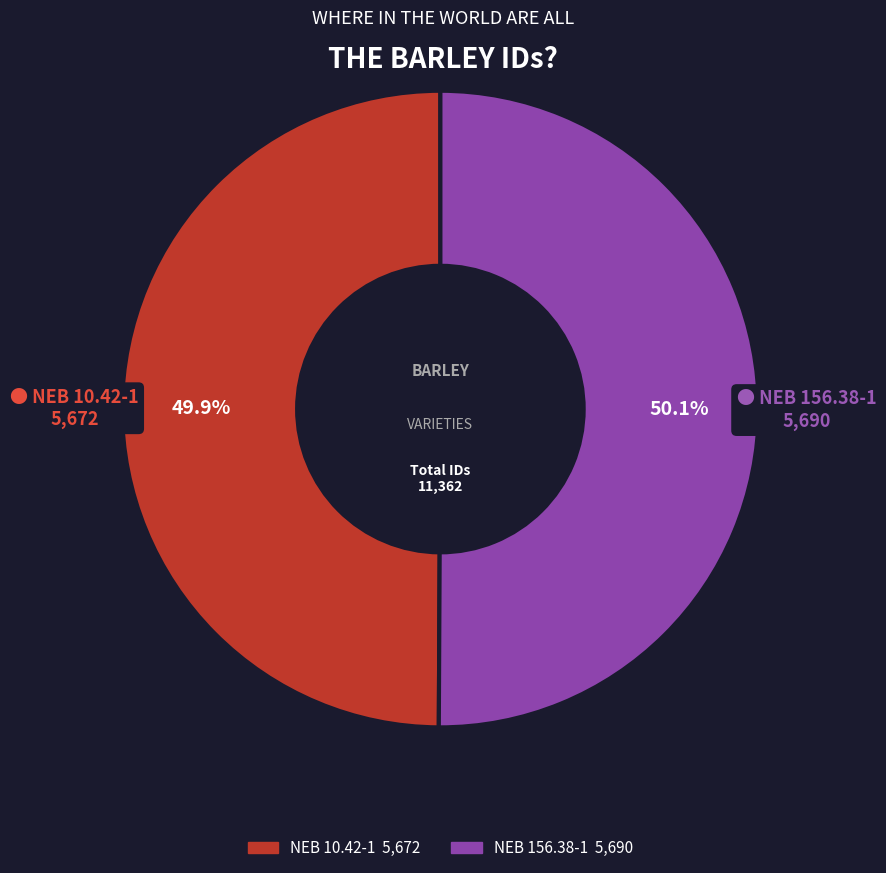

Count the number of slices in the pie.

2